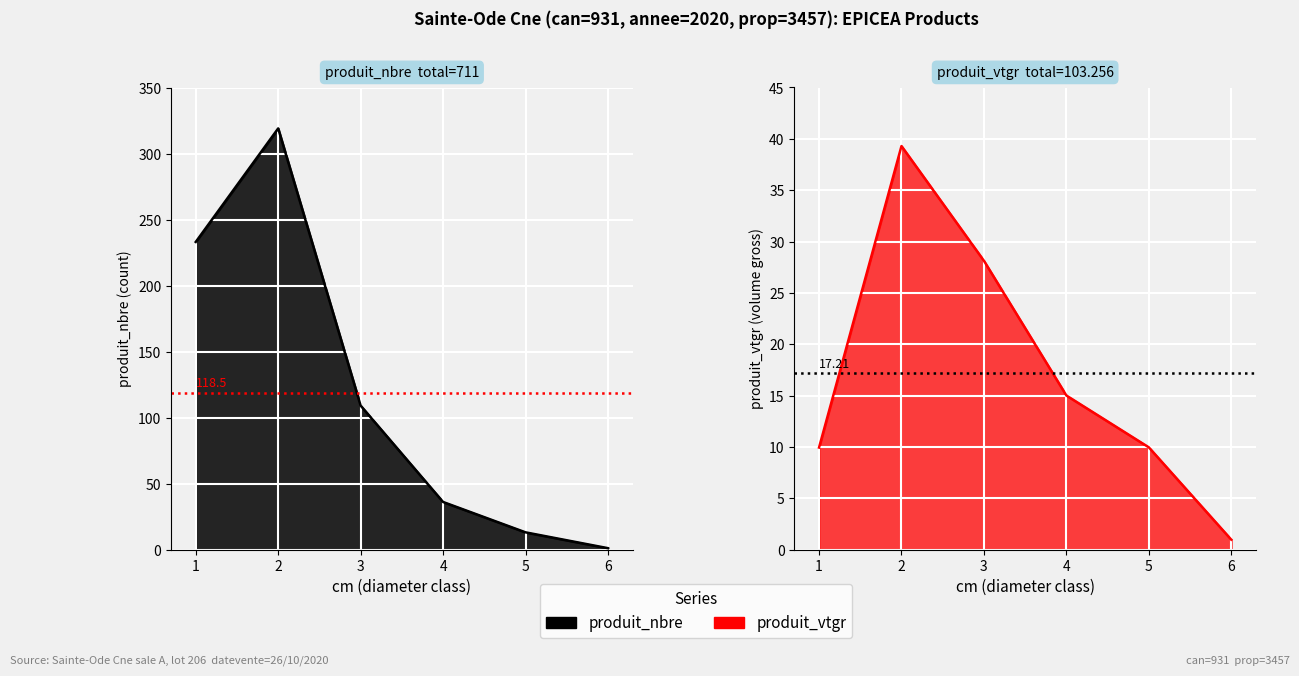

What is the difference between the produit_vtgr values at 2 and 5?

29.3